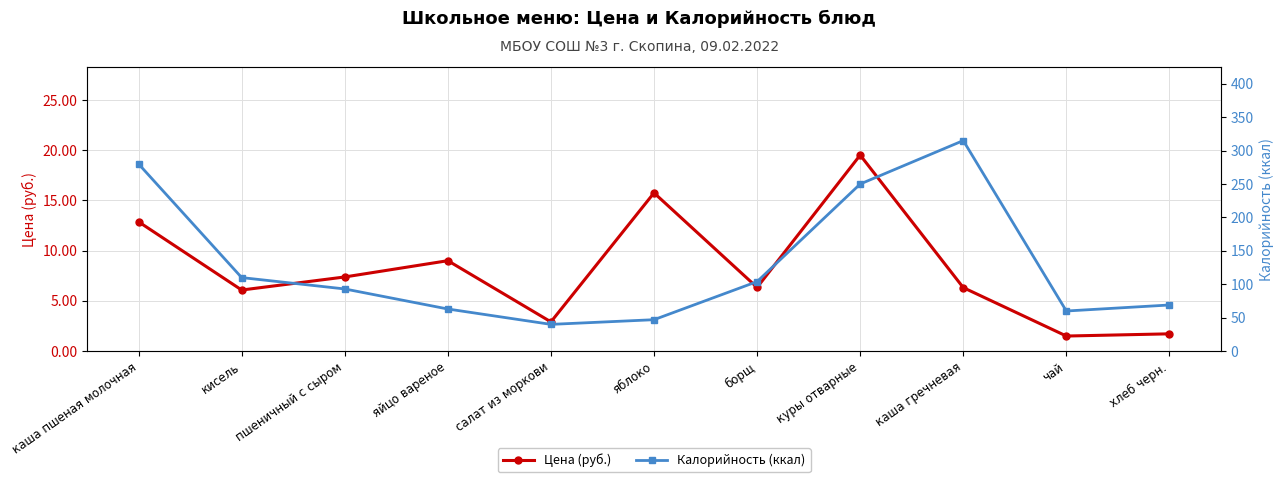

The Цена (руб.) series shows 6.3 at борщ. True or false?

True